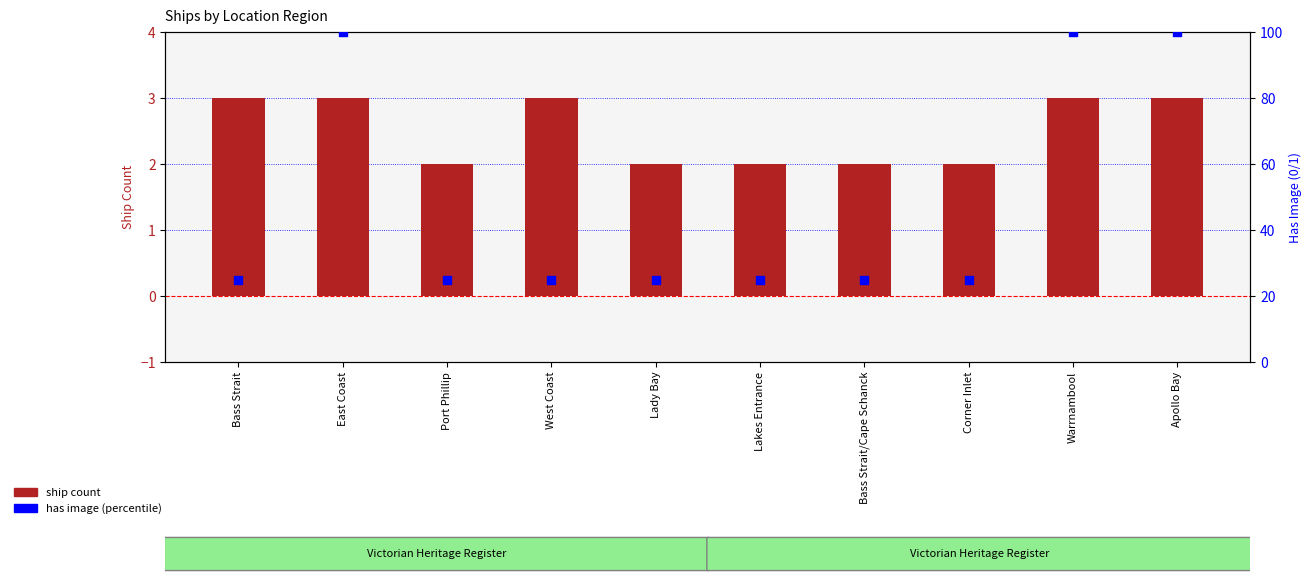

Which series has the largest total across all categories?

has image (percentile)